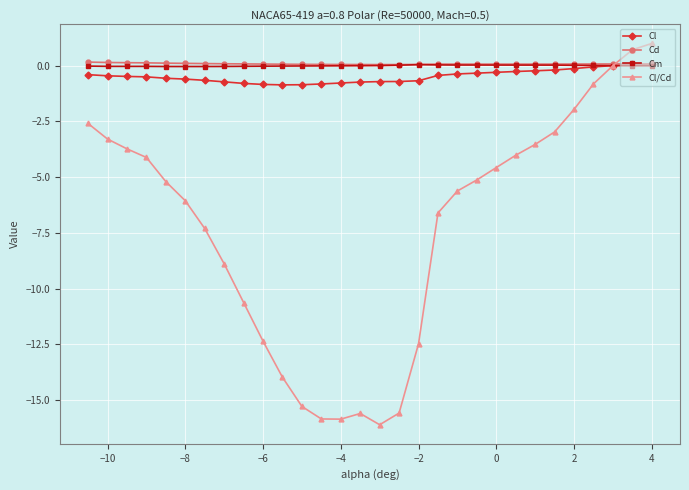

What is the maximum value shown in the chart?

1.0